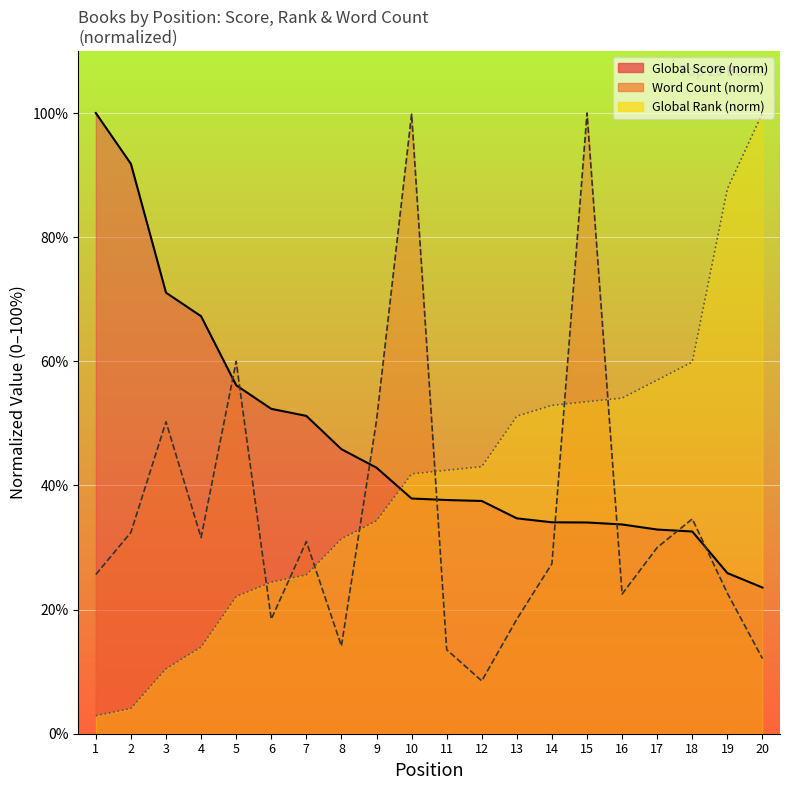

What is the total value across all series at 7?

107.7